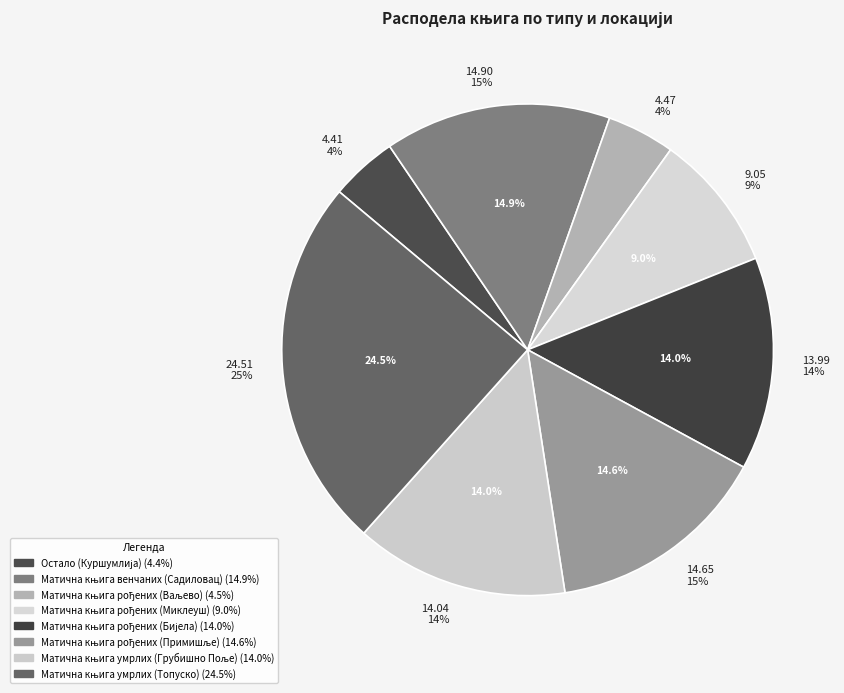

To the nearest percent, what portion does Матична књига рођених (Примишље) represent?

15%